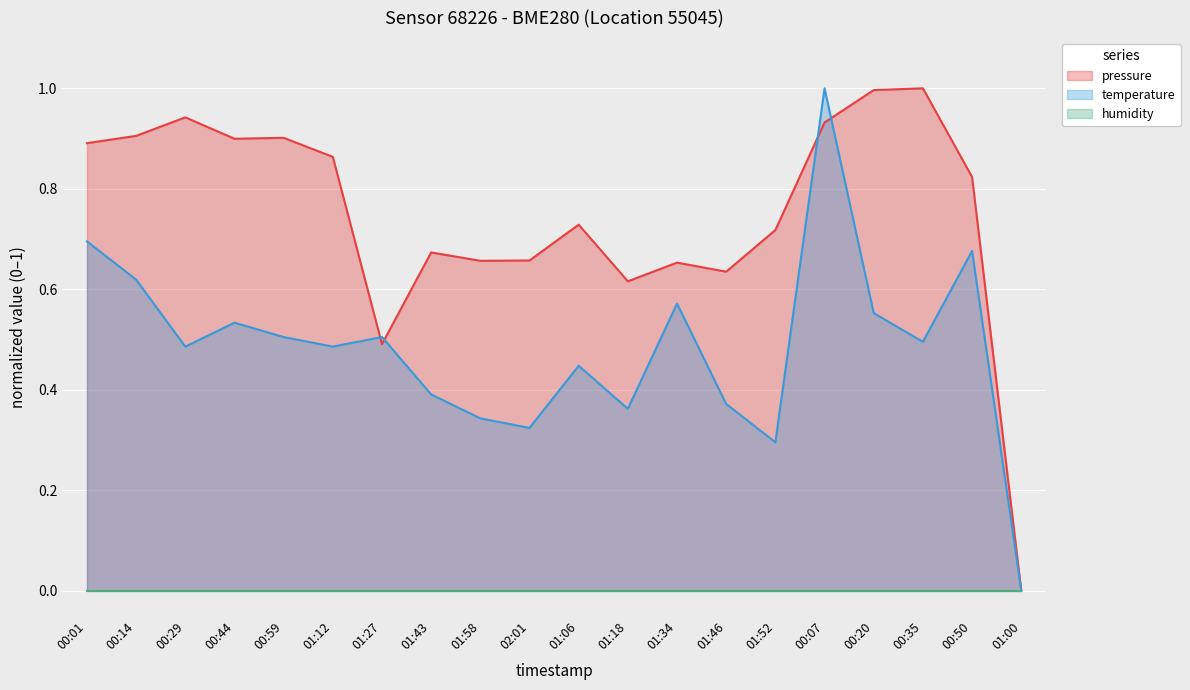

Is the value of pressure at 00:50 greater than the value of temperature at 02:01?

Yes